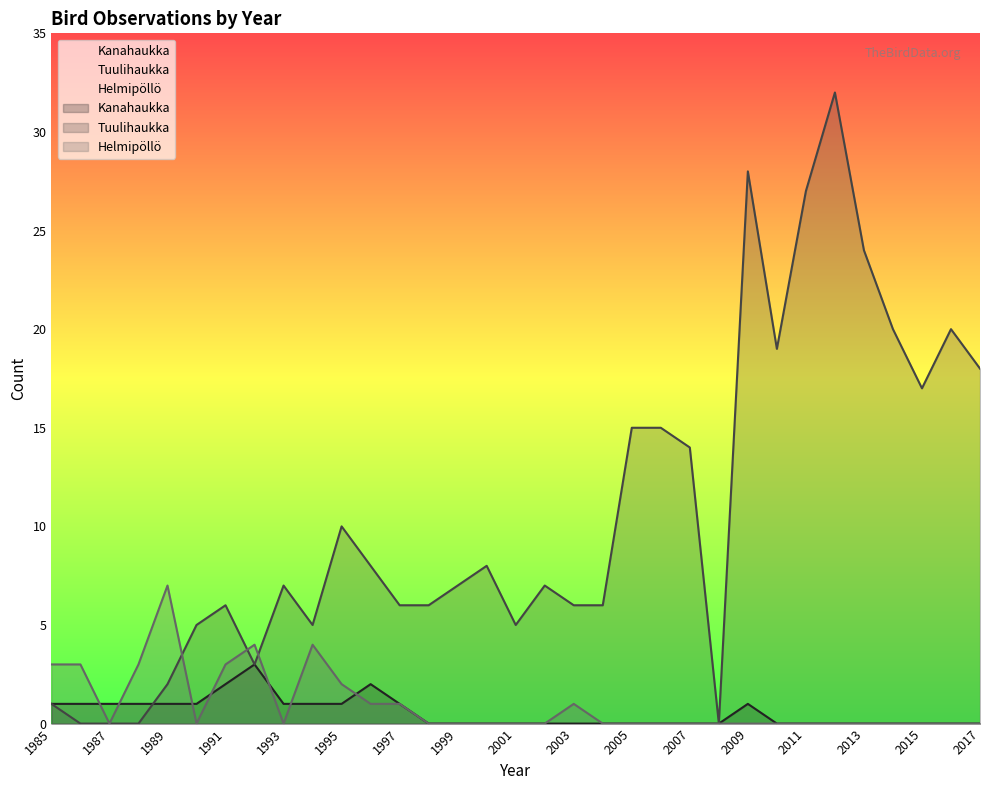

How many lines are shown in the chart?

3